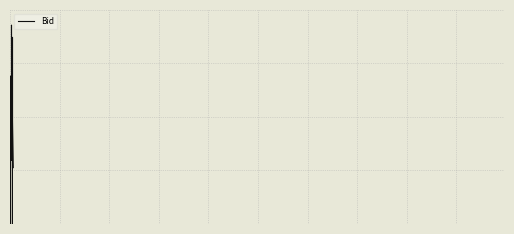

Reading left to right, extract all data points from this chart.

1.3	1.3	1.3